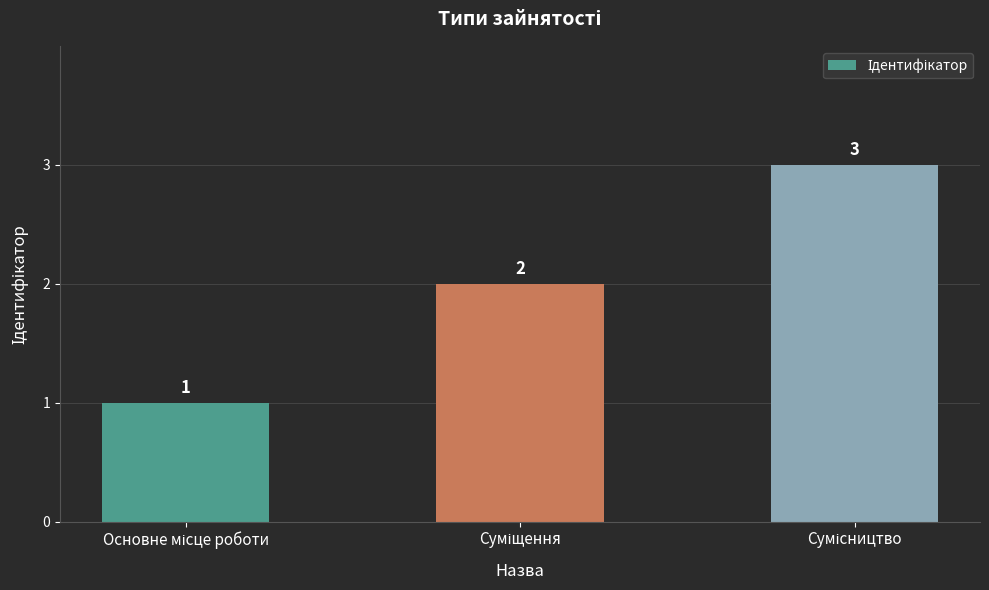

Count the values in the range 1 to 3.

3